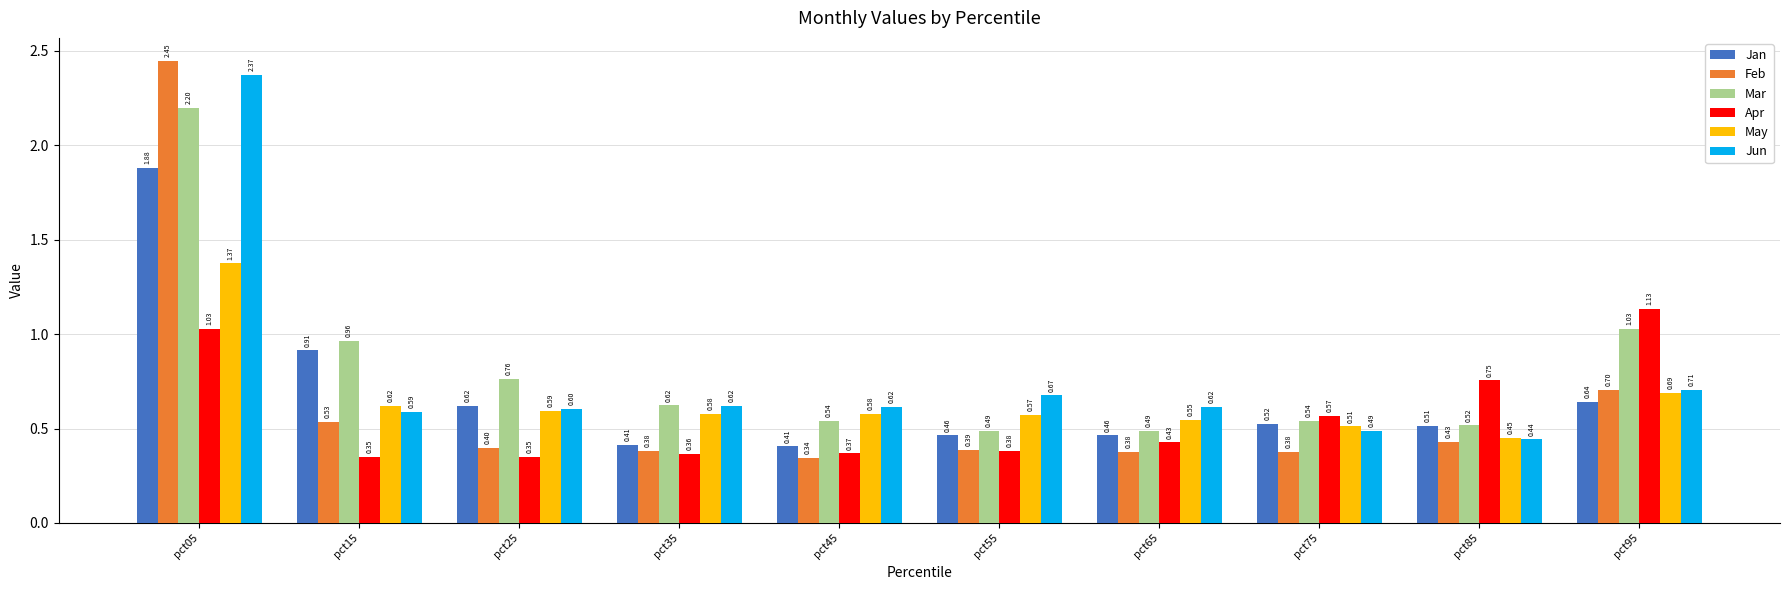

How many categories are shown in the chart?

10